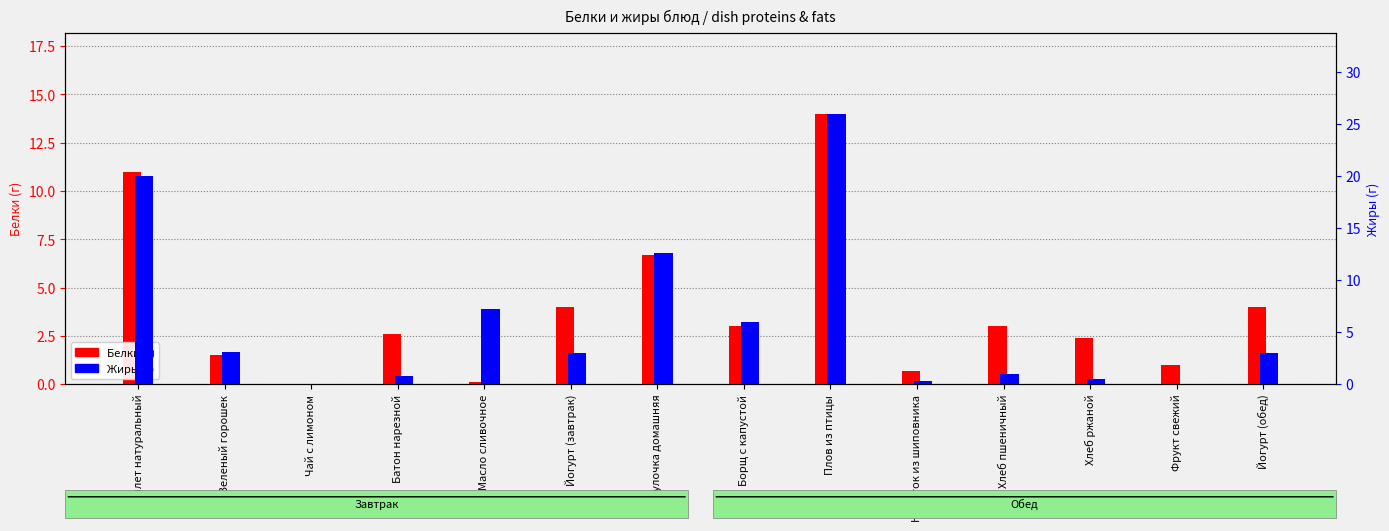

Reading left to right, transcribe all the data shown in this chart.

Белки (г): 11.0	1.5	0.0	2.6	0.1	4.0	6.7	3.0	14.0	0.7	3.0	2.4	1.0	4.0
Жиры (г): 20.0	3.1	0.0	0.8	7.2	3.0	12.6	6.0	26.0	0.3	1.0	0.5	0.0	3.0